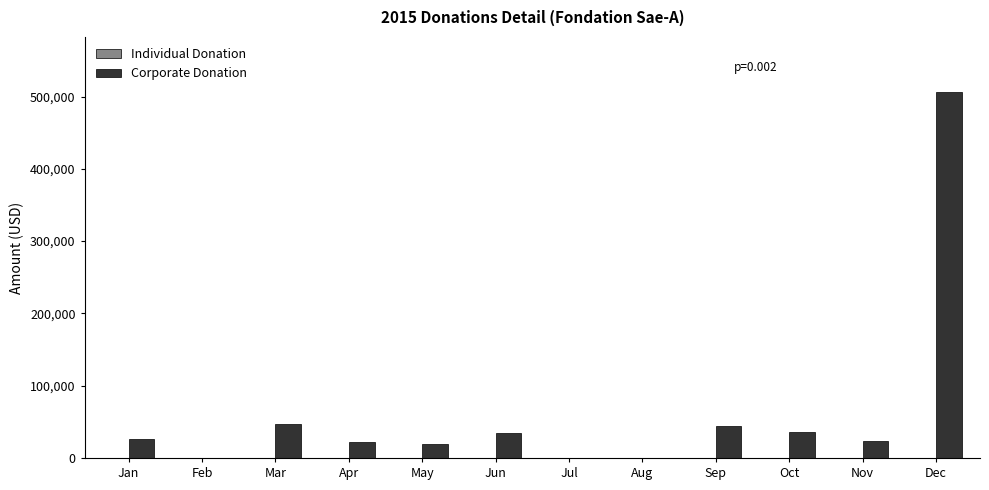

How many groups of bars are there?

12